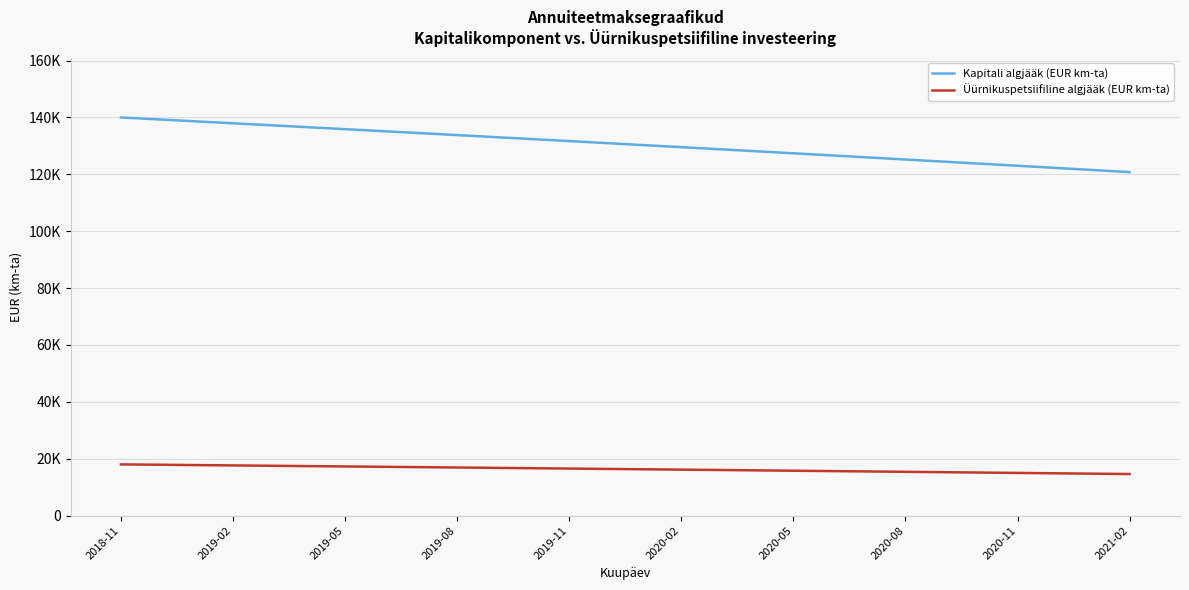

True or false: Üürnikuspetsiifiline algjääk (EUR km-ta) and Kapitali algjääk (EUR km-ta) cross at least once.

False